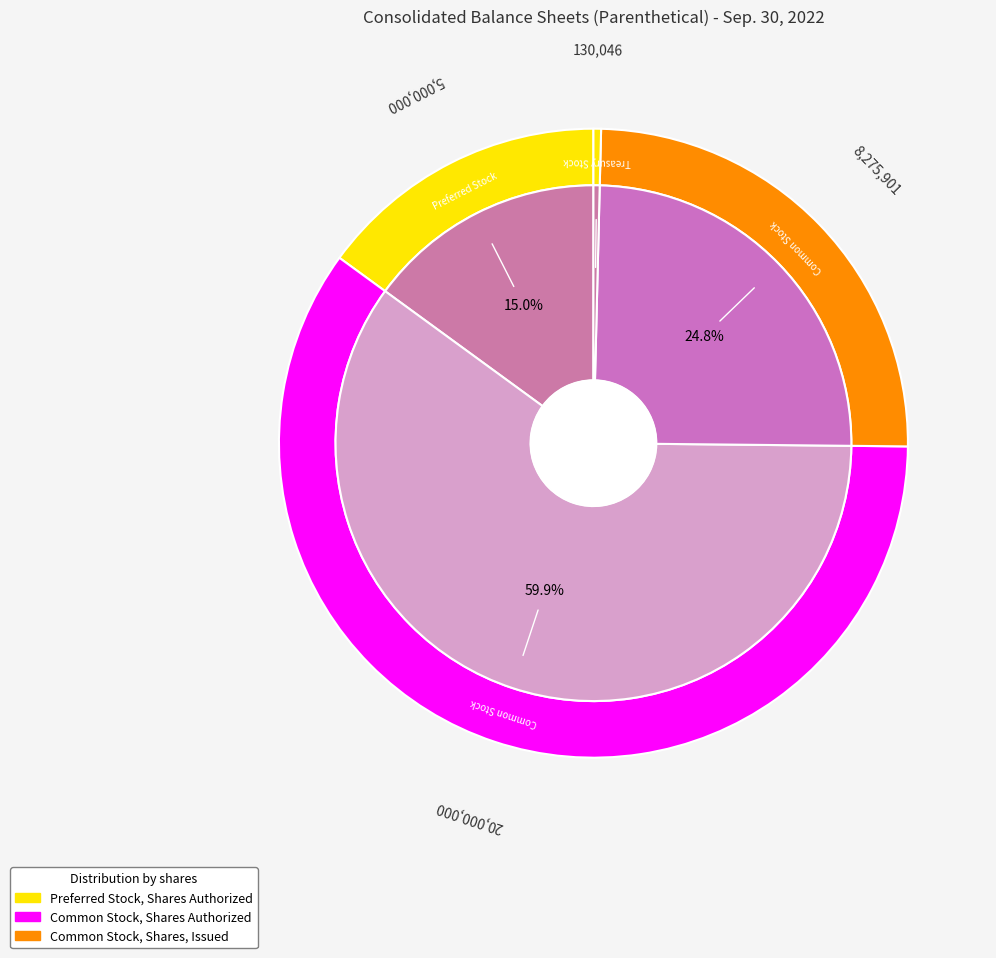

What percentage is the Common Stock, Shares, Issued slice, to the nearest percent?

25%